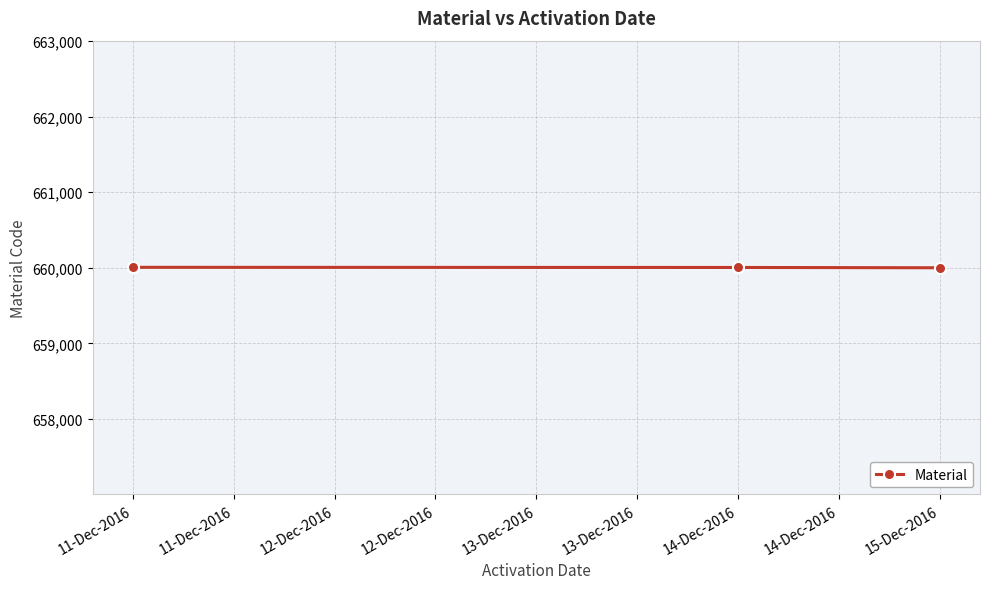

What is the minimum value shown in the chart?

660001